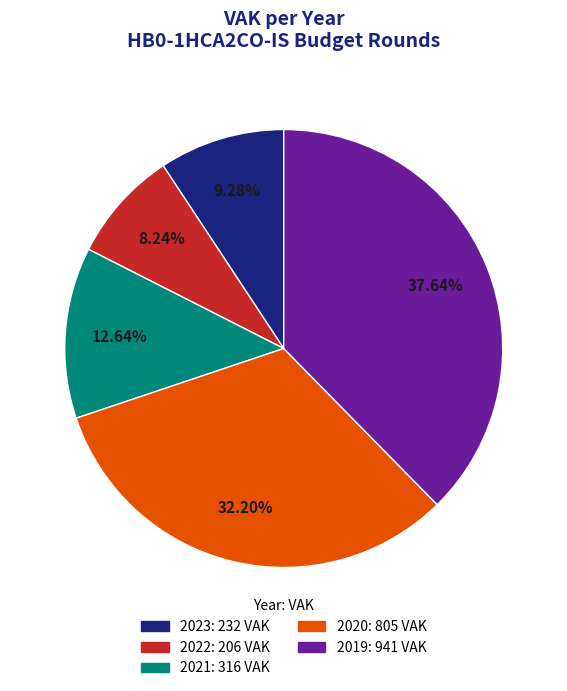

Is there any slice that represents more than half of the pie?

No